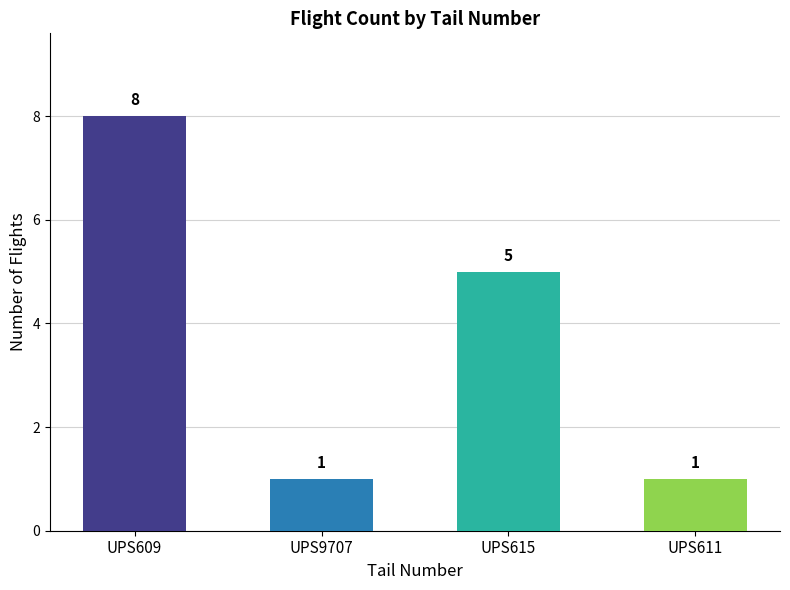

What is the difference between the maximum and second lowest values?

7